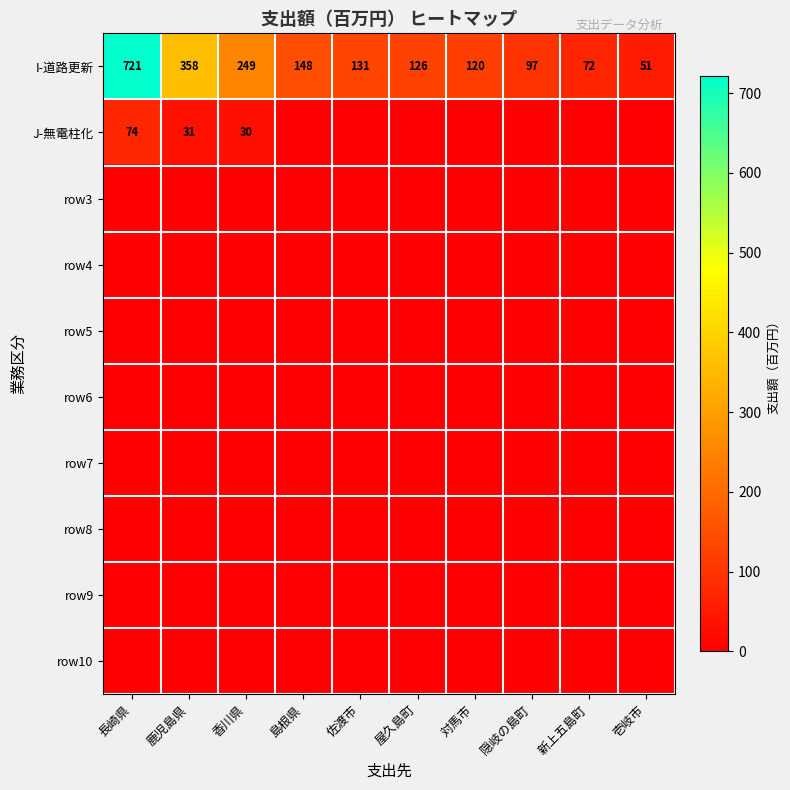

How many categories are shown in the chart?

10